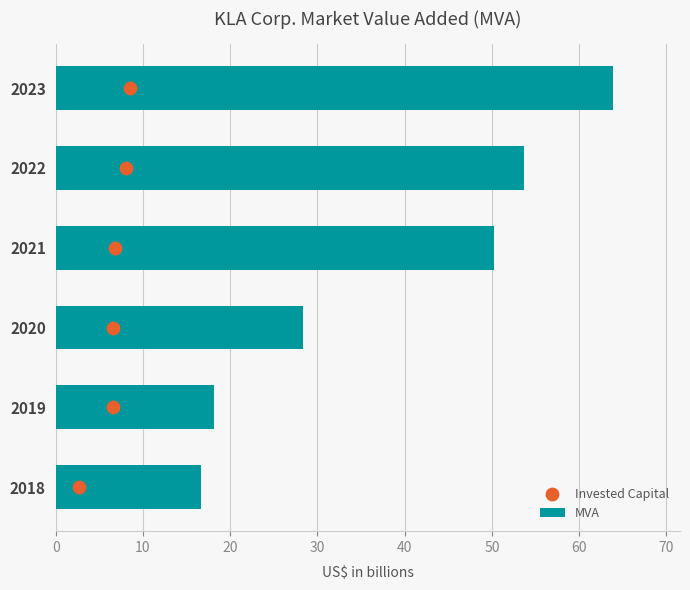

Which series has the widest spread of Y values?

MVA